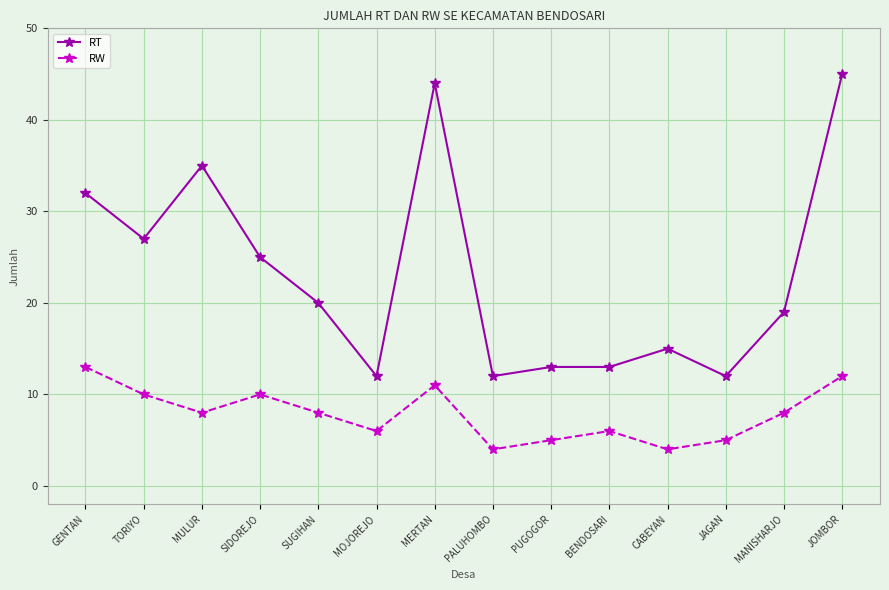

What is the maximum value shown in the chart?

45